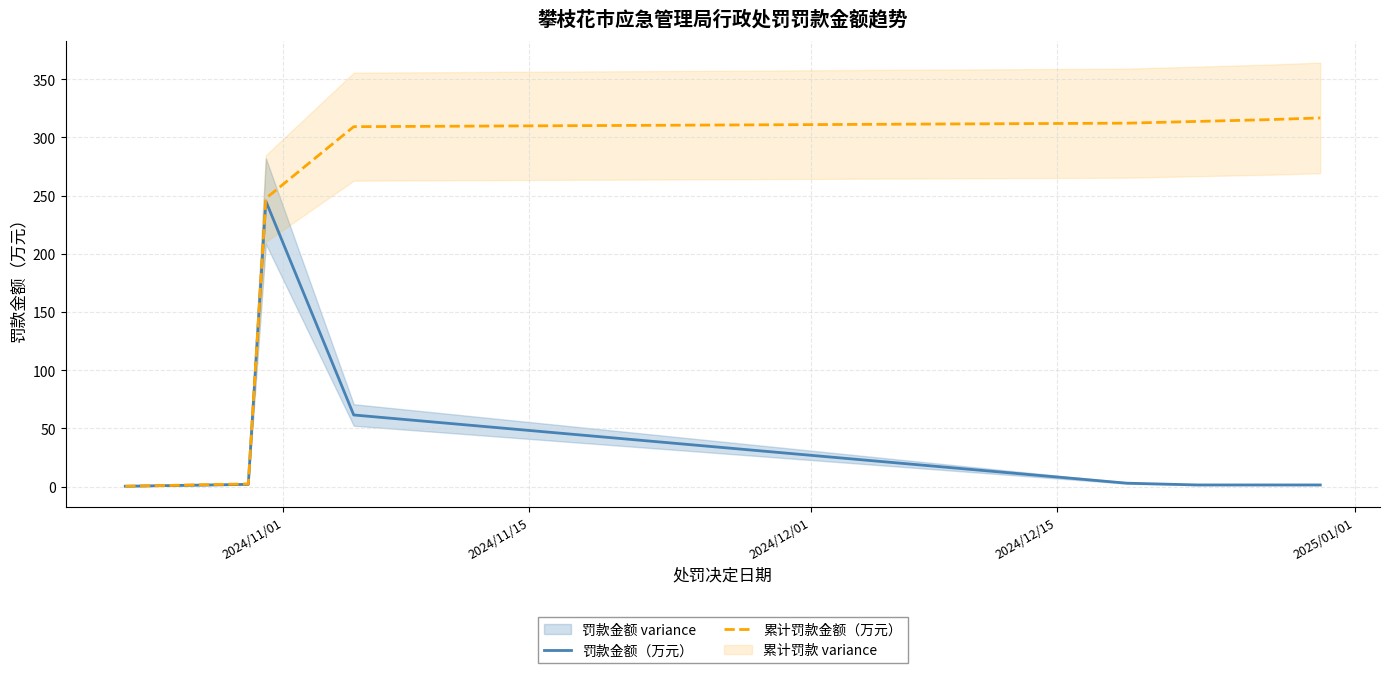

The value of 累计罚款金额（万元） at 2025/01/01 is 152.8. True or false?

False